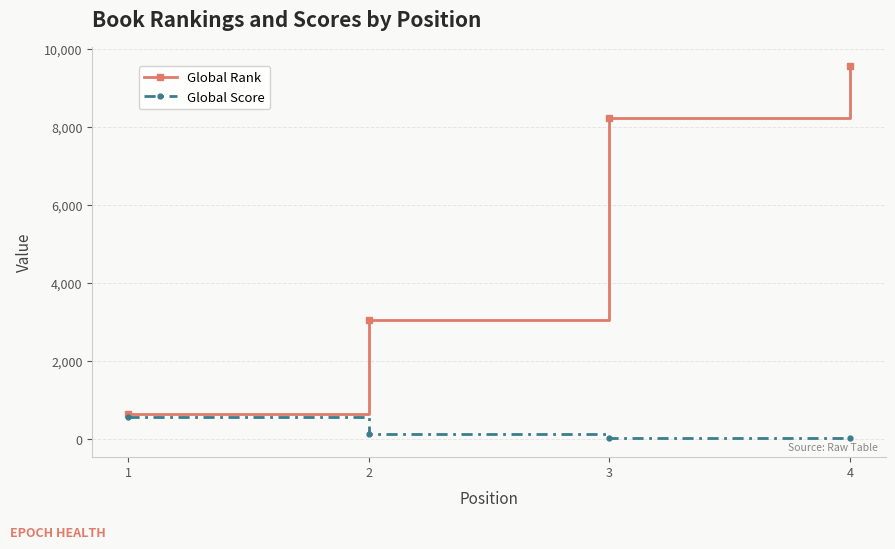

List the series in order of their overall mean, highest first.

Global Rank, Global Score